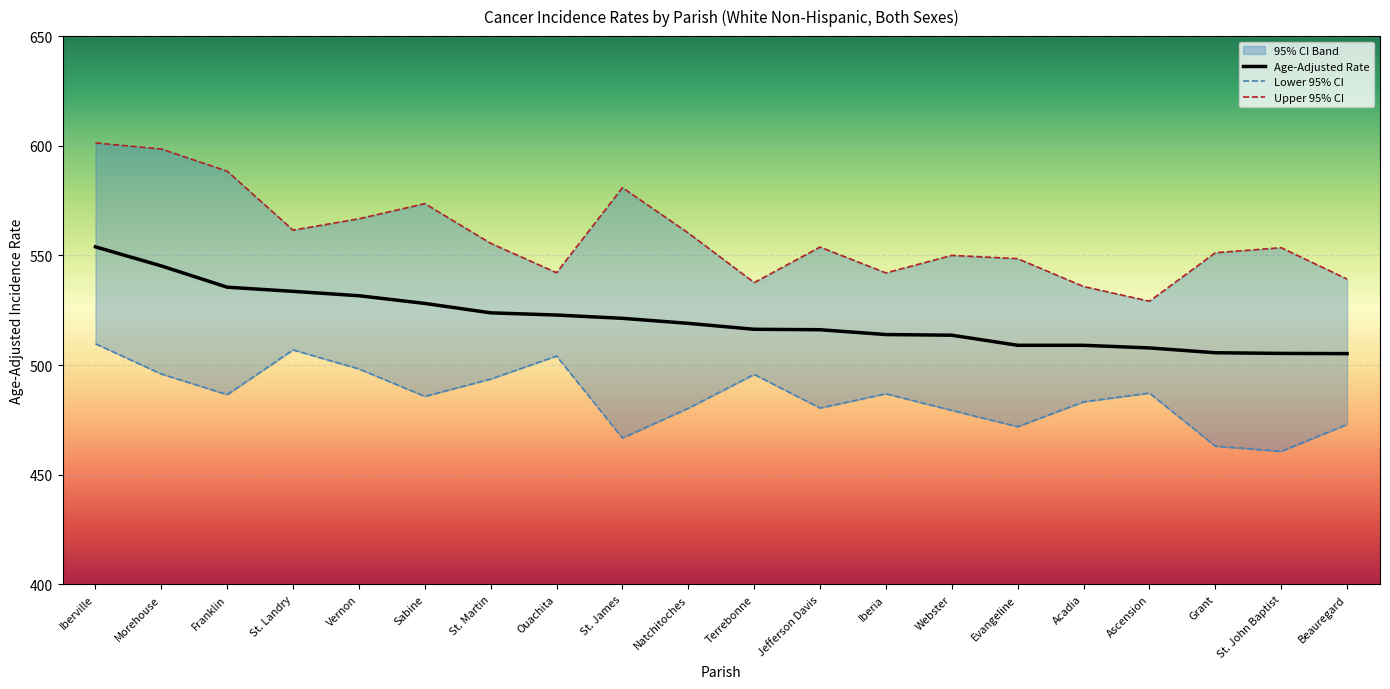

How many categories are shown in the chart?

20